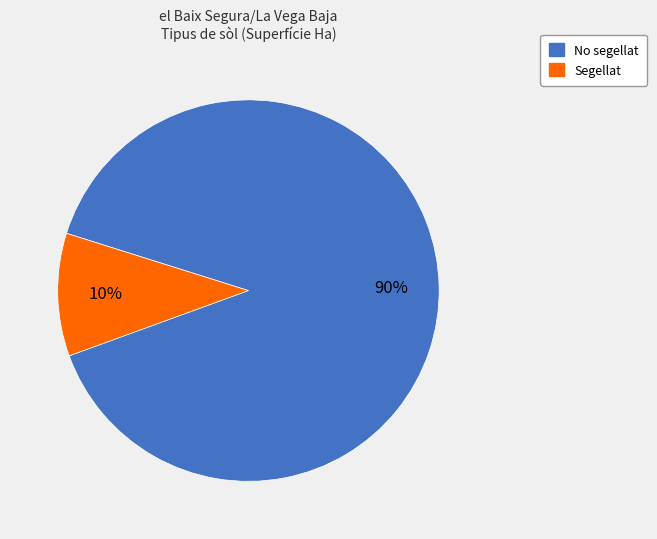

Combined, do Segellat and No segellat account for over 50%?

Yes